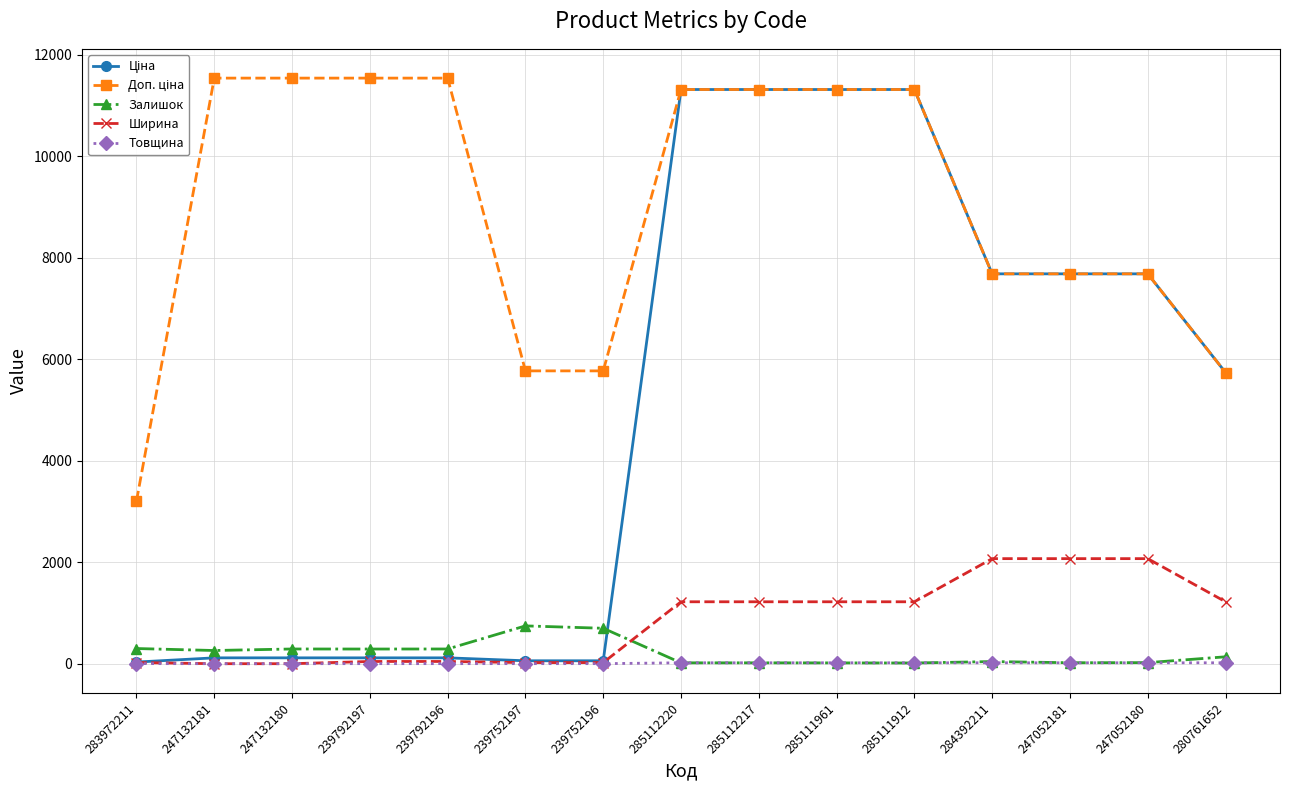

The Ширина series shows 2070.0 at 284392211. True or false?

True